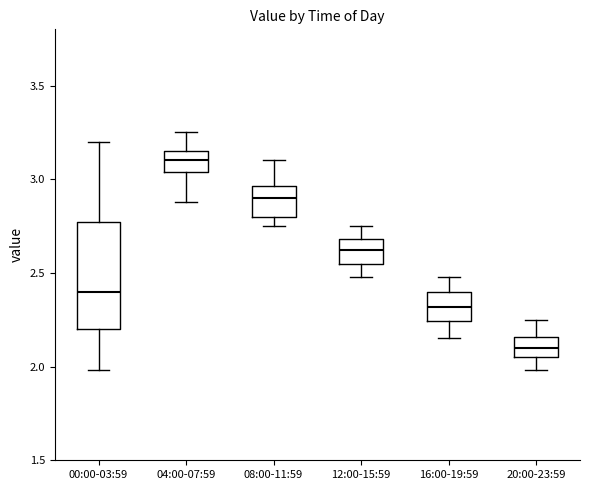

Which box has the highest median line?

04:00-07:59